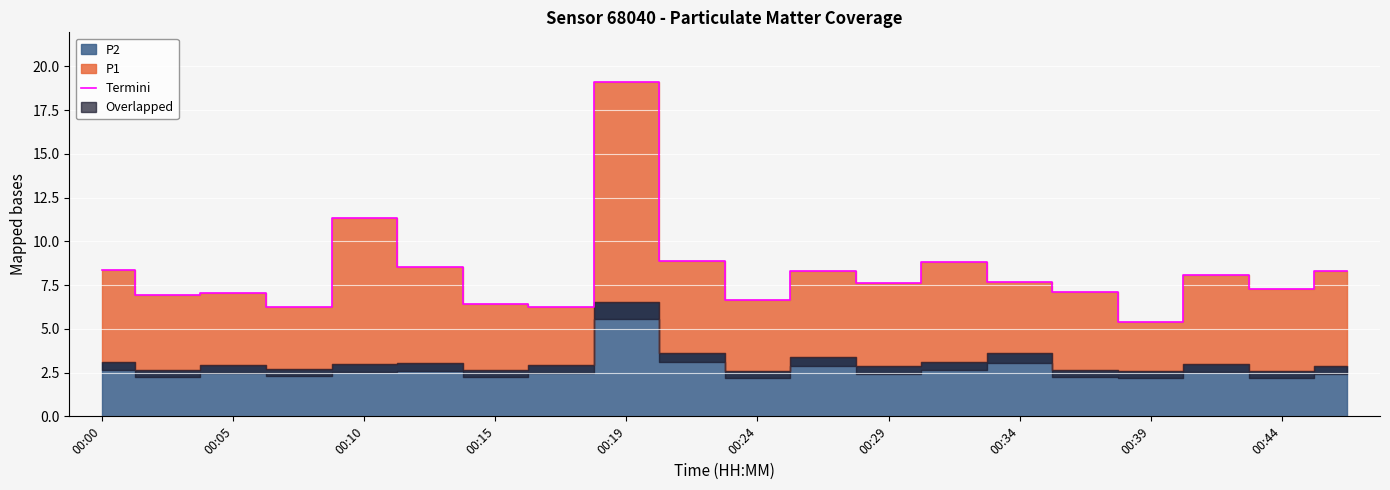

What is the maximum value for Termini?

19.1